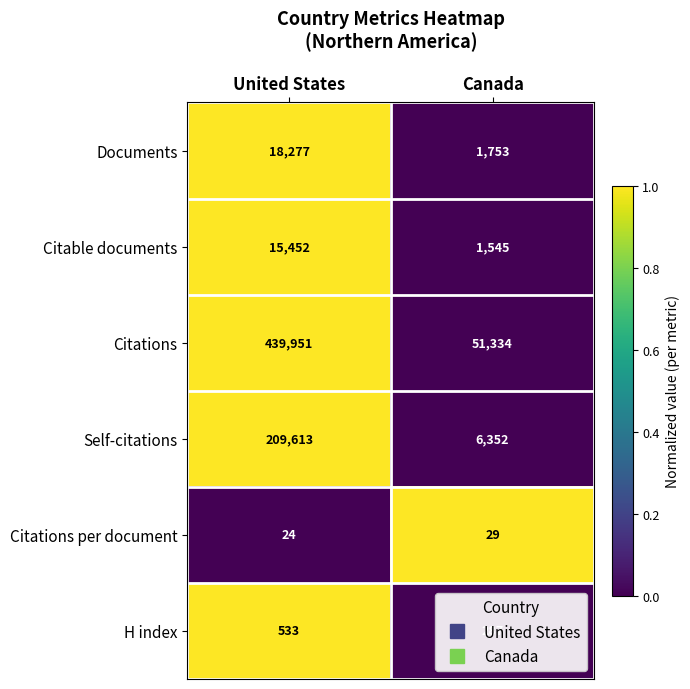

What is the maximum value shown in the chart?

439951